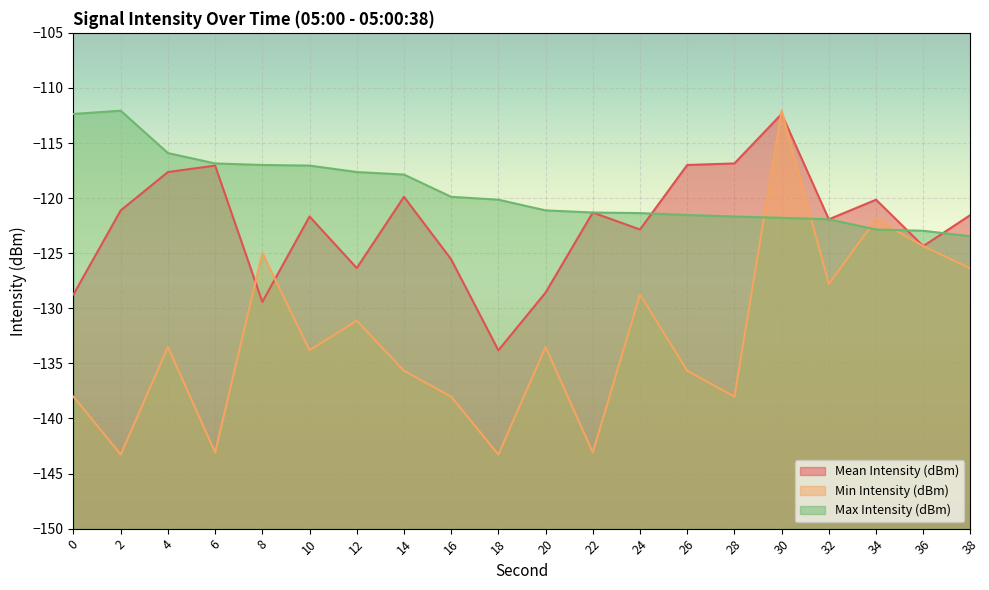

Where do Mean Intensity (dBm) and Min Intensity (dBm) first cross each other?

6 and 8